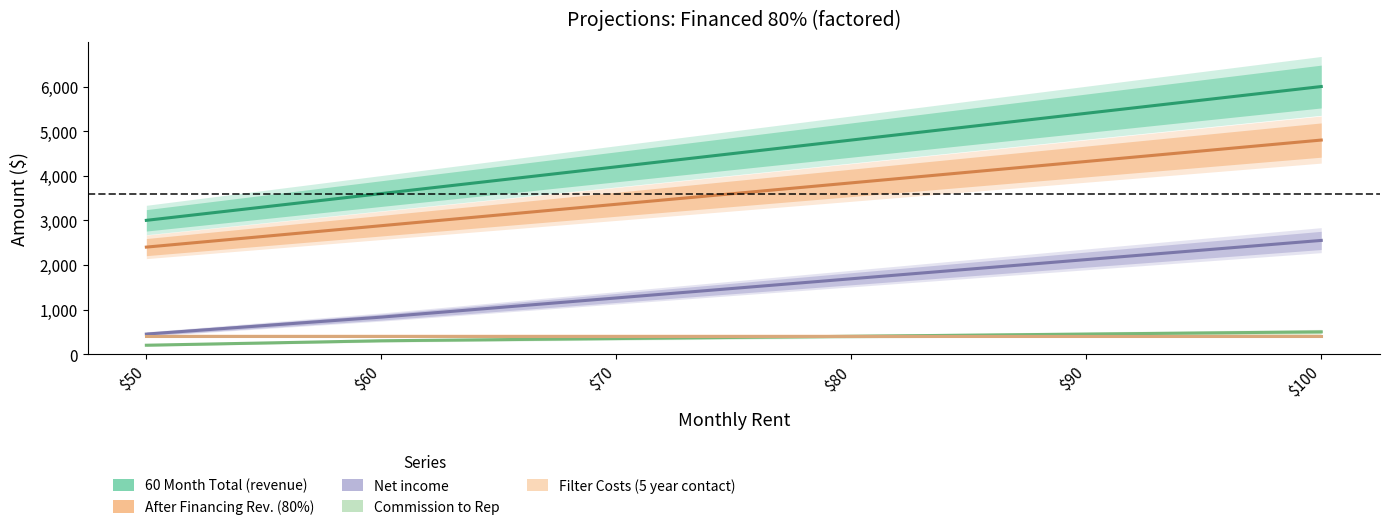

Which category has the highest value in the 60 Month Total (revenue) series?

100